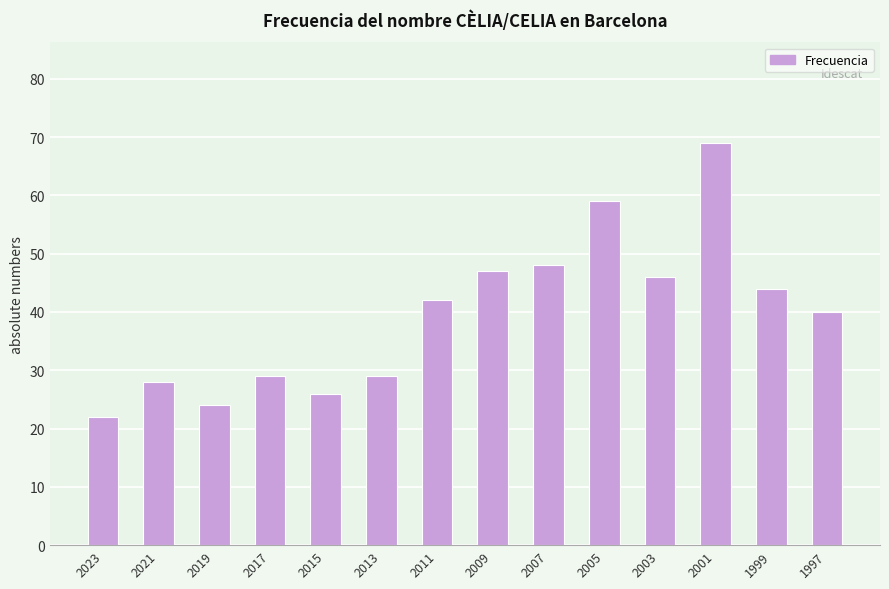

Reading left to right, what are all the values shown in this chart?

2023=22	2021=28	2019=24	2017=29	2015=26	2013=29	2011=42	2009=47	2007=48	2005=59	2003=46	2001=69	1999=44	1997=40